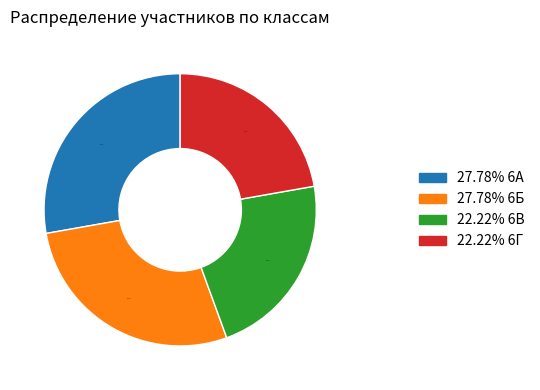

Is there a majority slice in this chart?

No